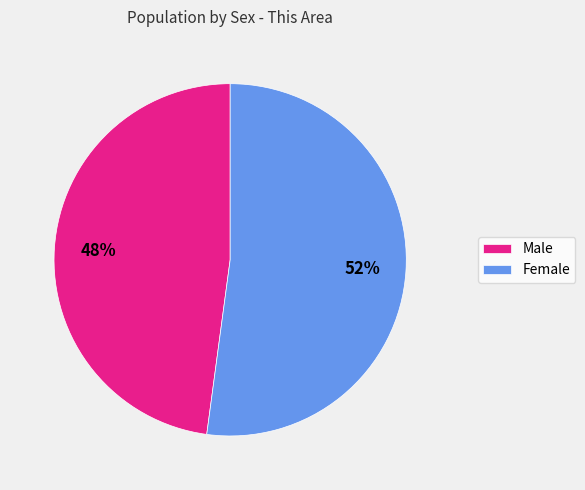

To the nearest percent, what portion does Female represent?

52%